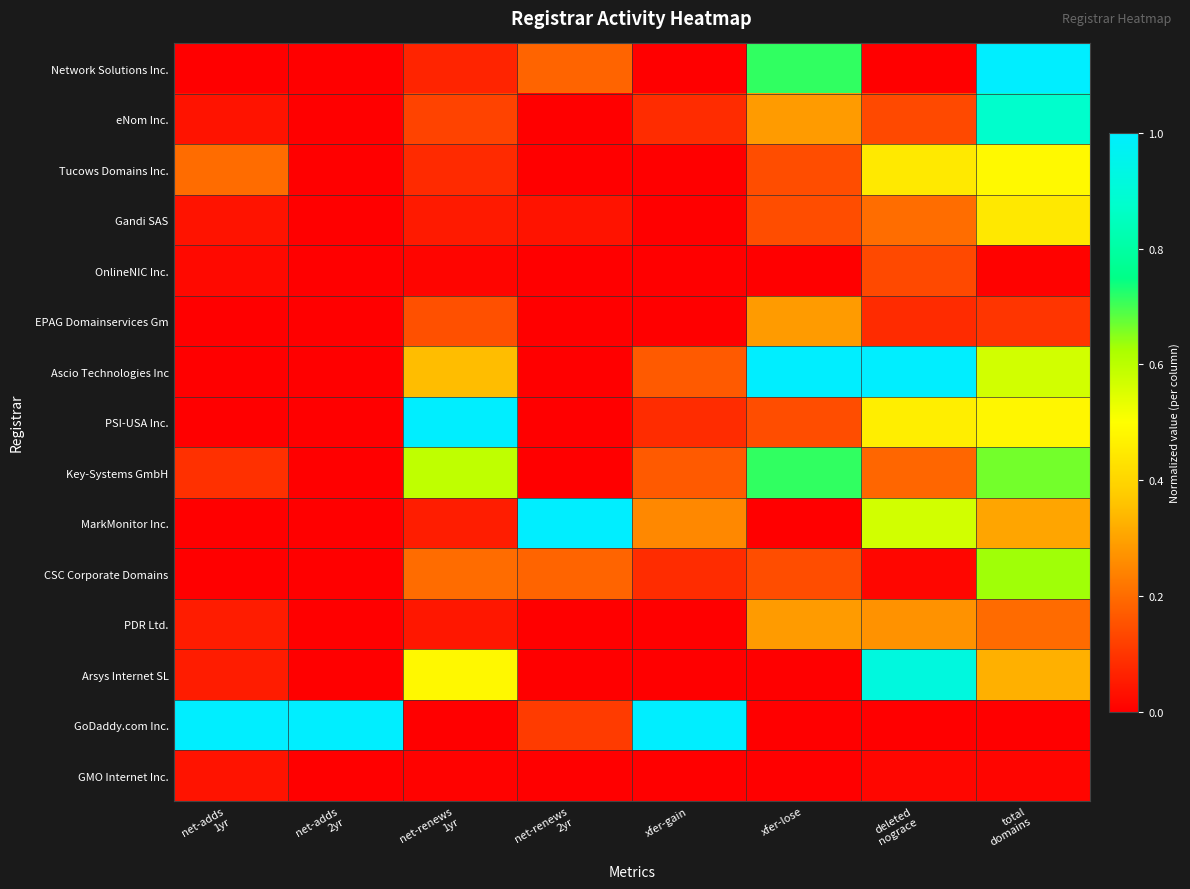

What is the spread (max minus min) of values at net-adds
2yr?

1.0